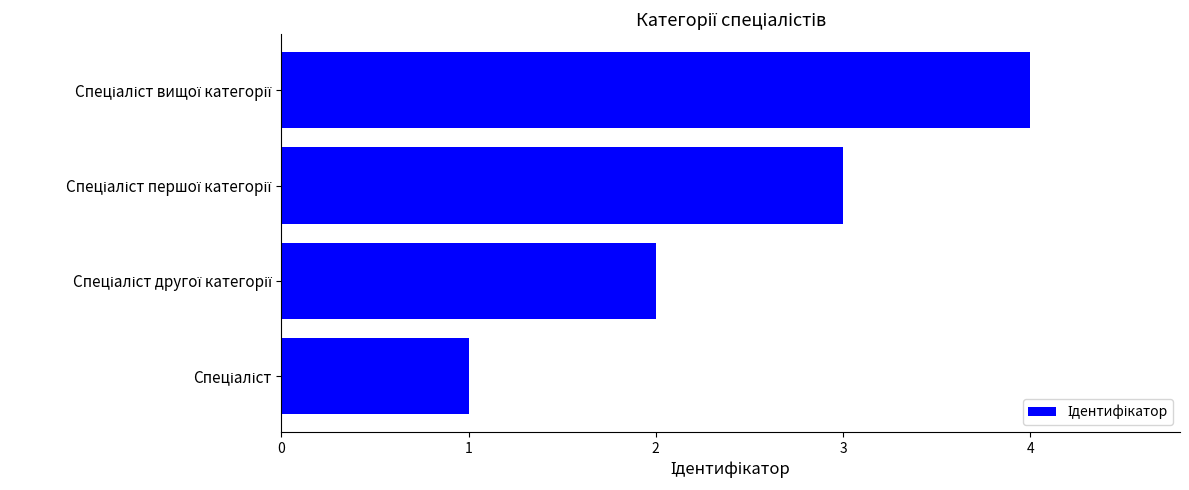

What is the greatest value displayed?

4